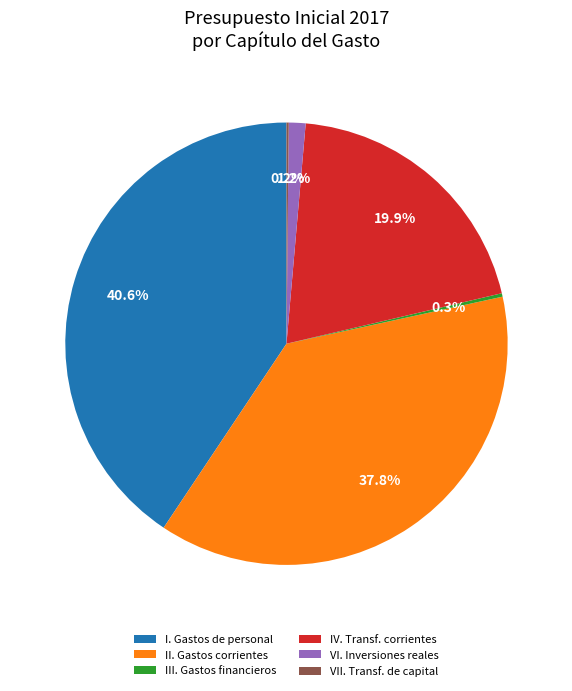

The VI. Inversiones reales slice represents 1% of the pie. True or false?

True